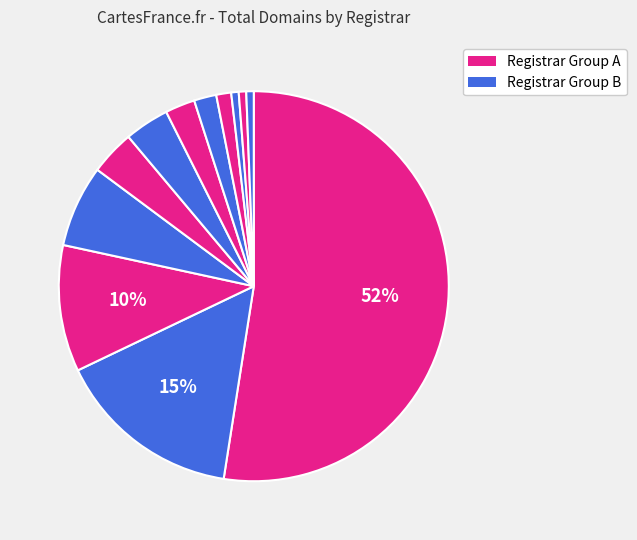

Count the number of slices in the pie.

12